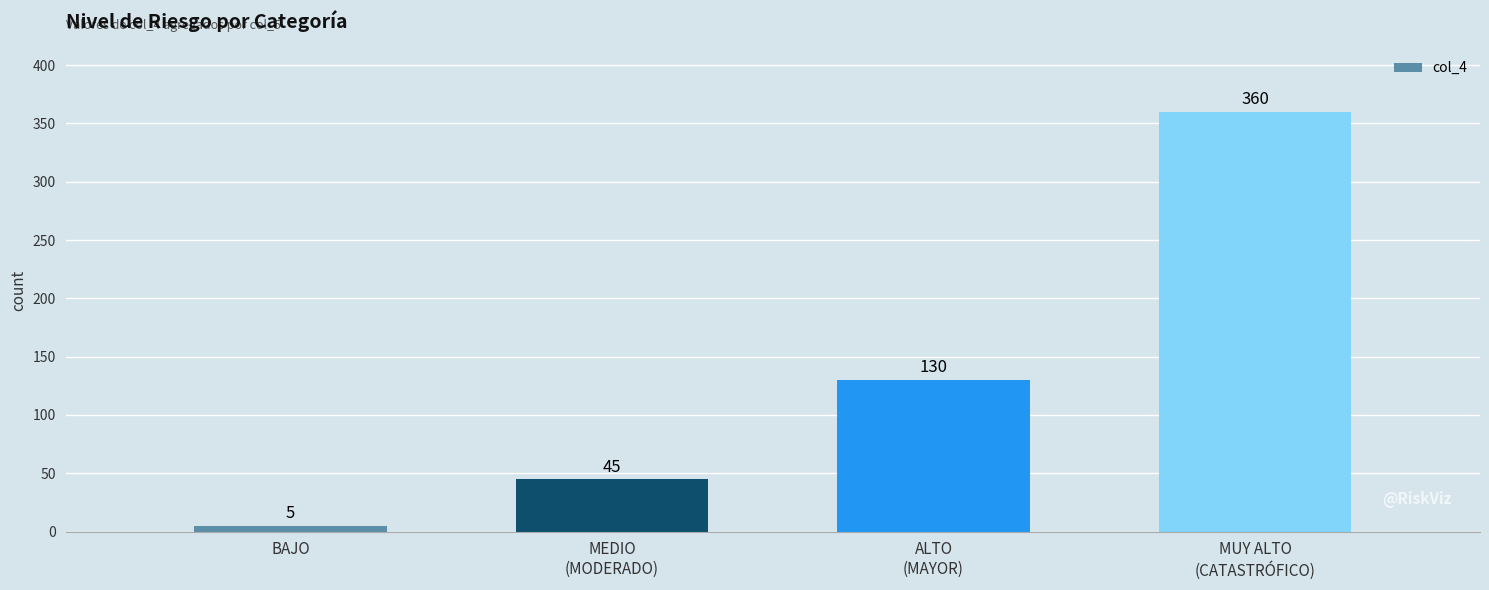

Reading left to right, what are all the values shown in this chart?

BAJO=5	MEDIO
(MODERADO)=45	ALTO
(MAYOR)=130	MUY ALTO
(CATASTRÓFICO)=360